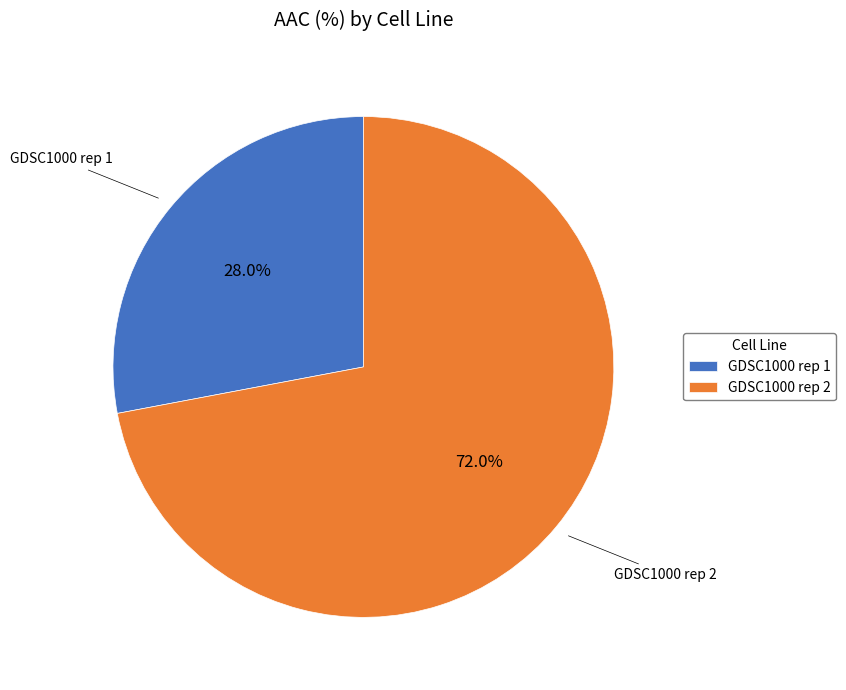

Does GDSC1000 rep 2 account for over 50% of the chart?

Yes